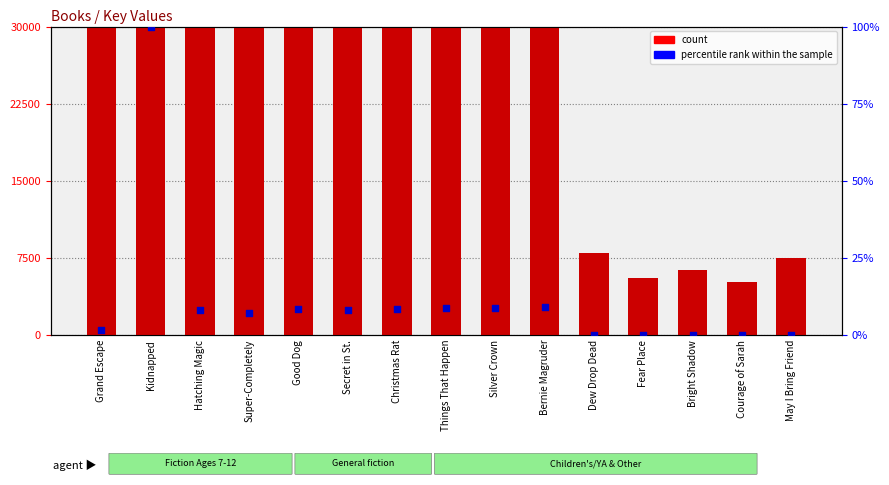

At which category is the sum across all series the highest?

Kidnapped